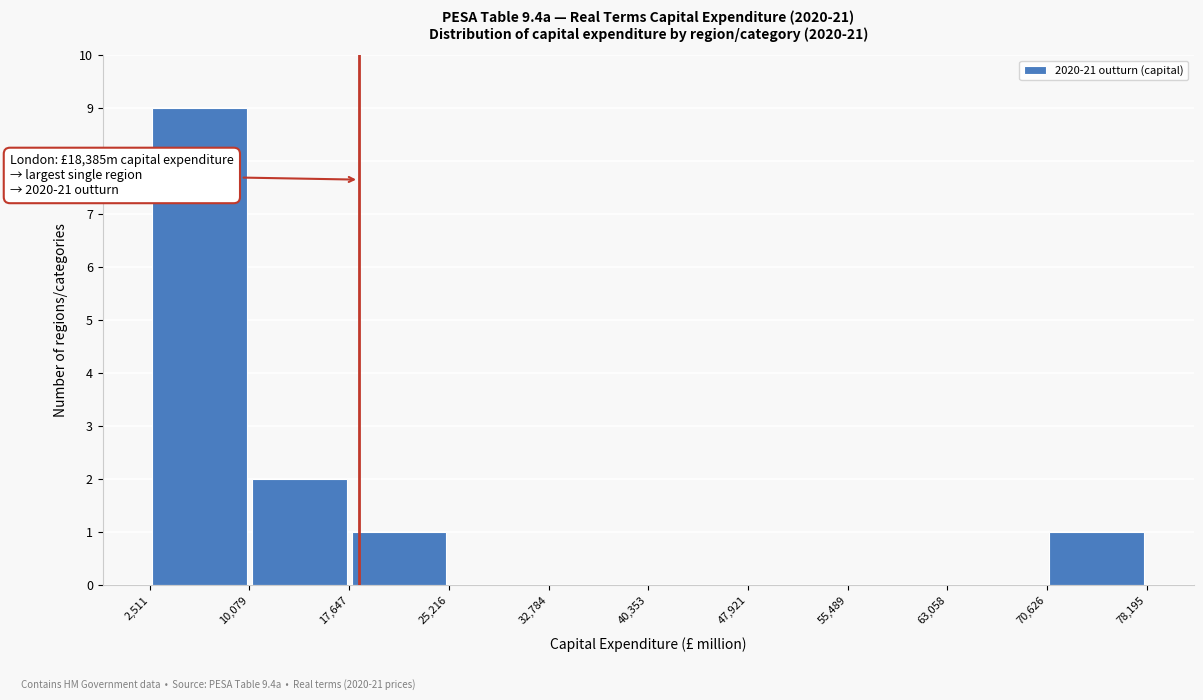

Which range on the x-axis has the tallest bar?

2,511 to 10,079